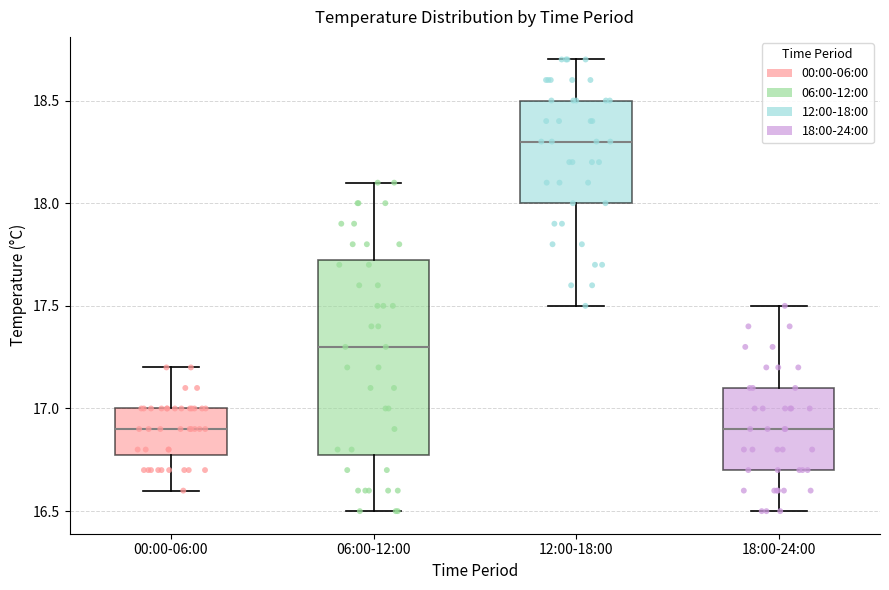

Which box's median line is the highest?

12:00-18:00